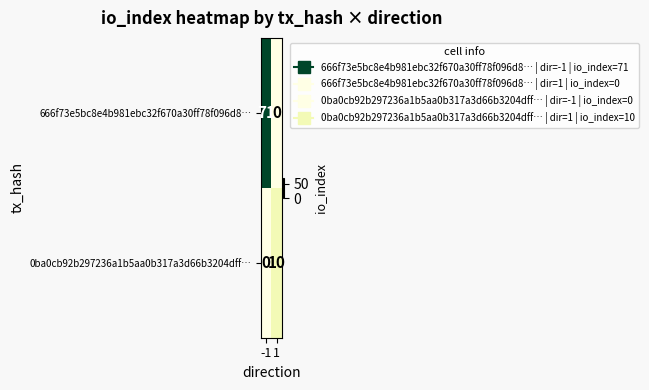

What is the spread (max minus min) of values at -1?

71